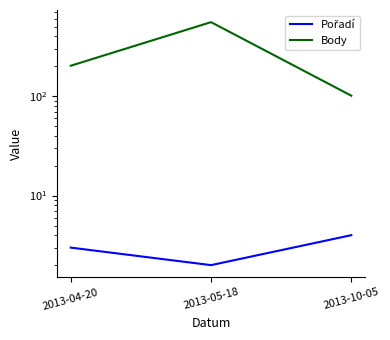

What is the label of the 1st point from the right?

2013-10-05